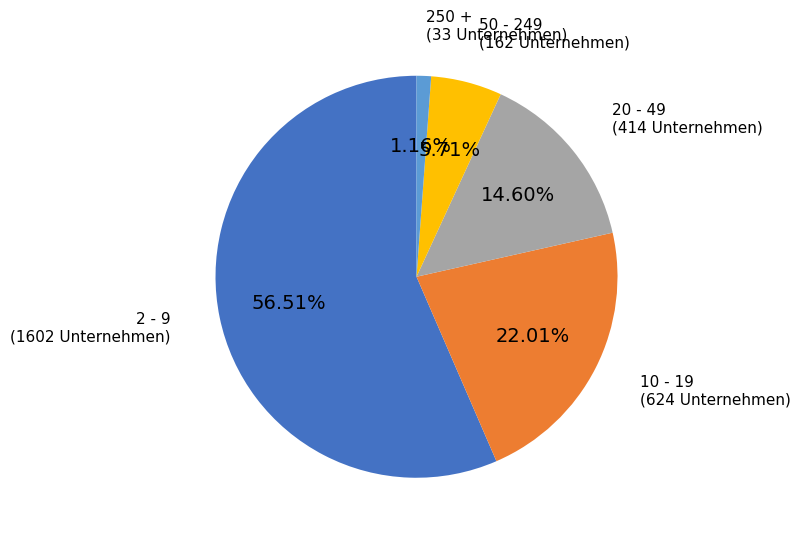

Which slice is the largest?

2 - 9